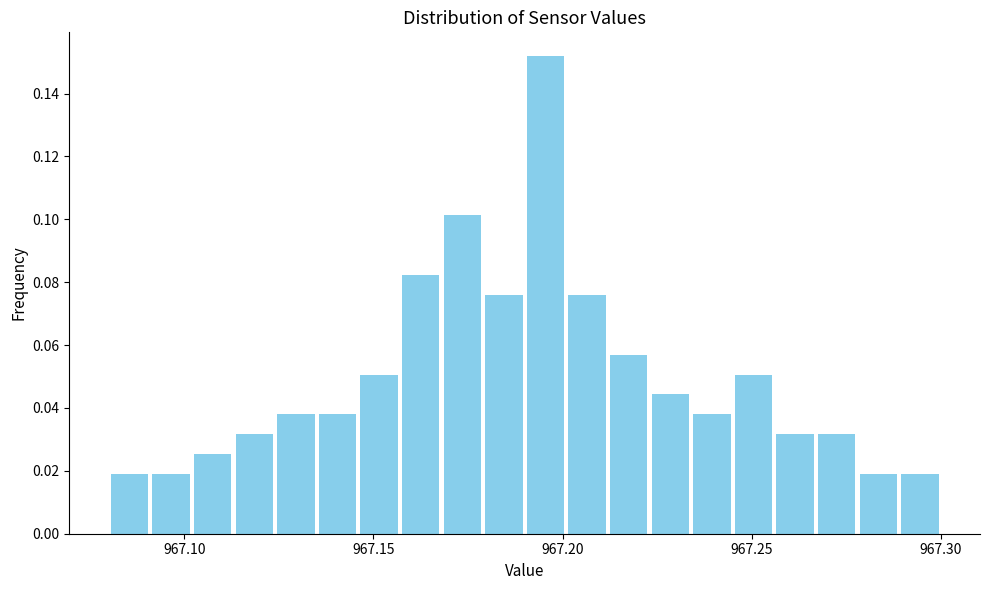

Read against the x-axis, roughly where is the centre of the tallest bar?

967.195